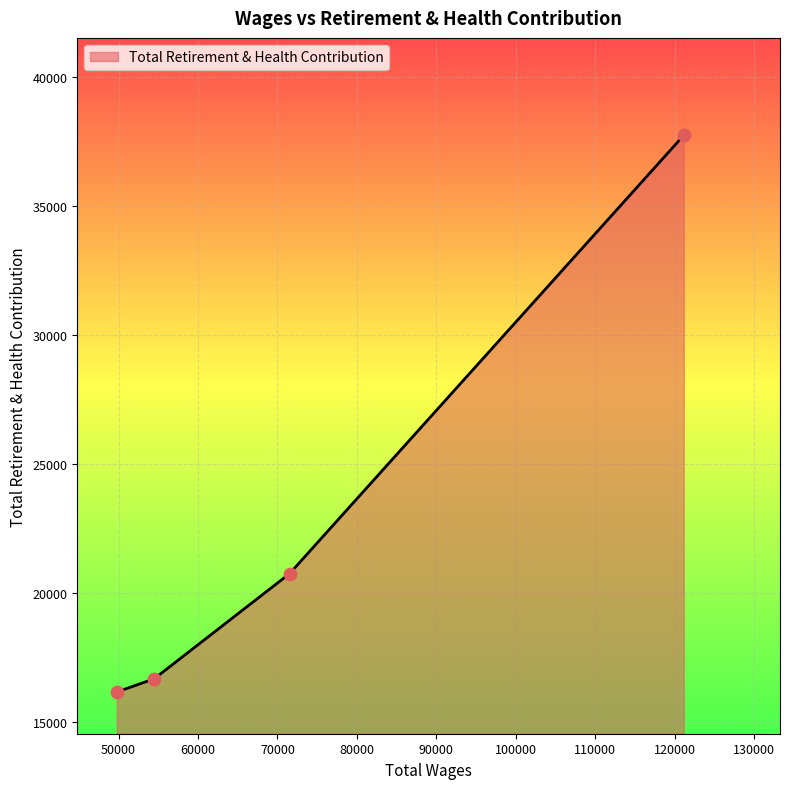

What is the difference between the maximum and minimum values?

21572